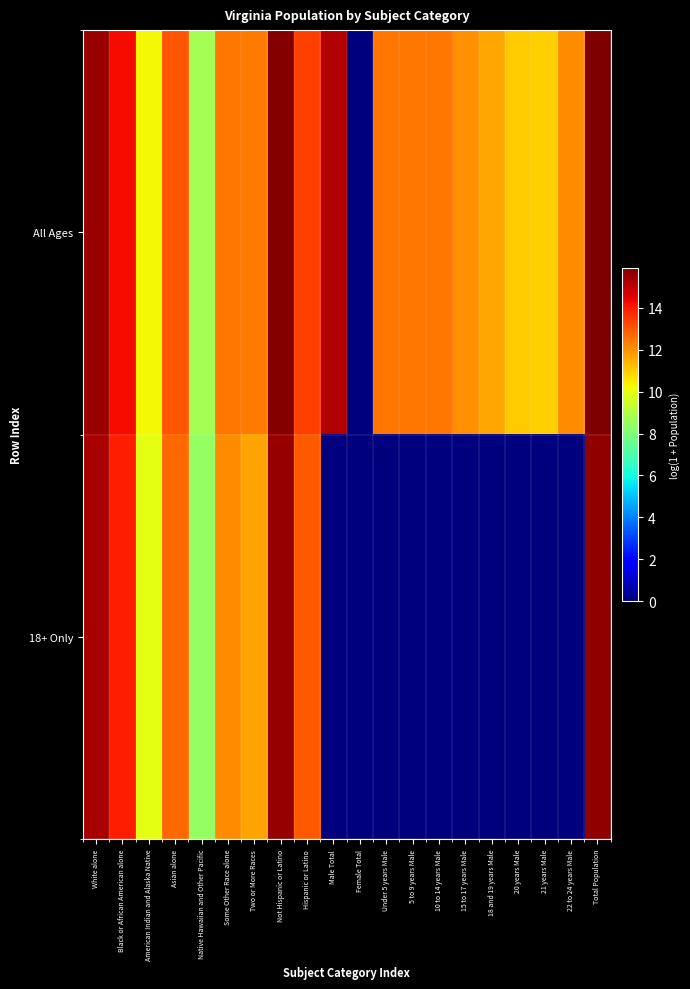

Reading left to right, extract all data points from this chart.

All Ages: White alone=15.5	Black or African American alone=14.3	American Indian and Alaska Native=10.3	Asian alone=13.0	Native Hawaiian and Other Pacific=8.7	Some Other Race alone=12.4	Two or More Races=12.4	Not Hispanic or Latino=15.8	Hispanic or Latino=13.4	Male Total=15.2	Female Total=0.0	Under 5 years Male=12.5	5 to 9 years Male=12.5	10 to 14 years Male=12.5	15 to 17 years Male=12.0	18 and 19 years Male=11.7	20 years Male=11.0	21 years Male=11.0	22 to 24 years Male=12.1	Total Population=15.9
18+ Only: White alone=15.3	Black or African American alone=14.0	American Indian and Alaska Native=10.0	Asian alone=12.7	Native Hawaiian and Other Pacific=8.4	Some Other Race alone=12.1	Two or More Races=11.7	Not Hispanic or Latino=15.6	Hispanic or Latino=13.0	Male Total=0.0	Female Total=0.0	Under 5 years Male=0.0	5 to 9 years Male=0.0	10 to 14 years Male=0.0	15 to 17 years Male=0.0	18 and 19 years Male=0.0	20 years Male=0.0	21 years Male=0.0	22 to 24 years Male=0.0	Total Population=15.6